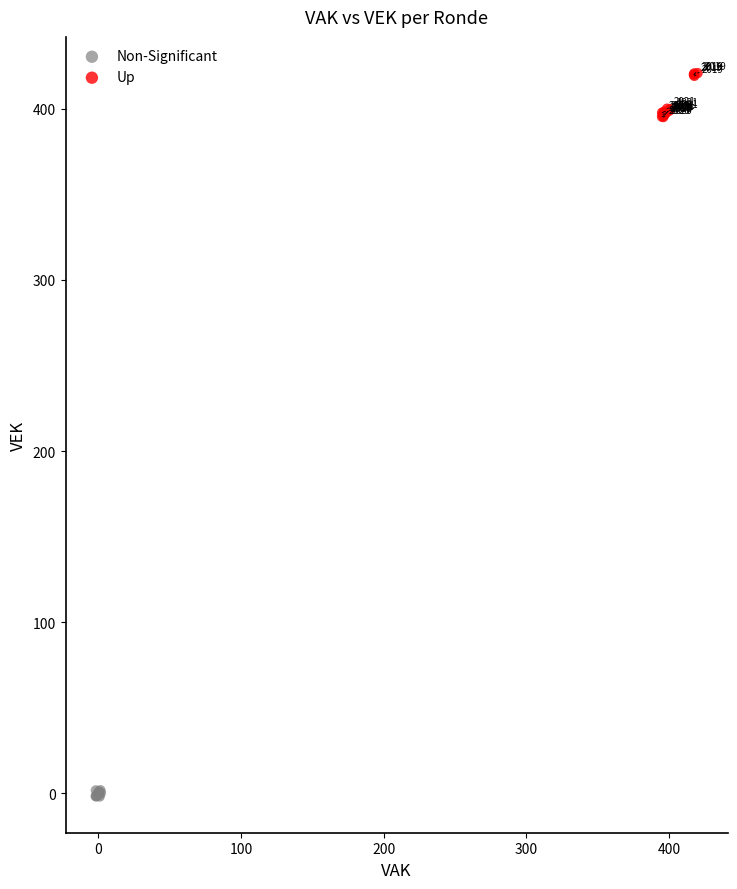

What are all the series names shown in the legend?

Non-Significant, Up